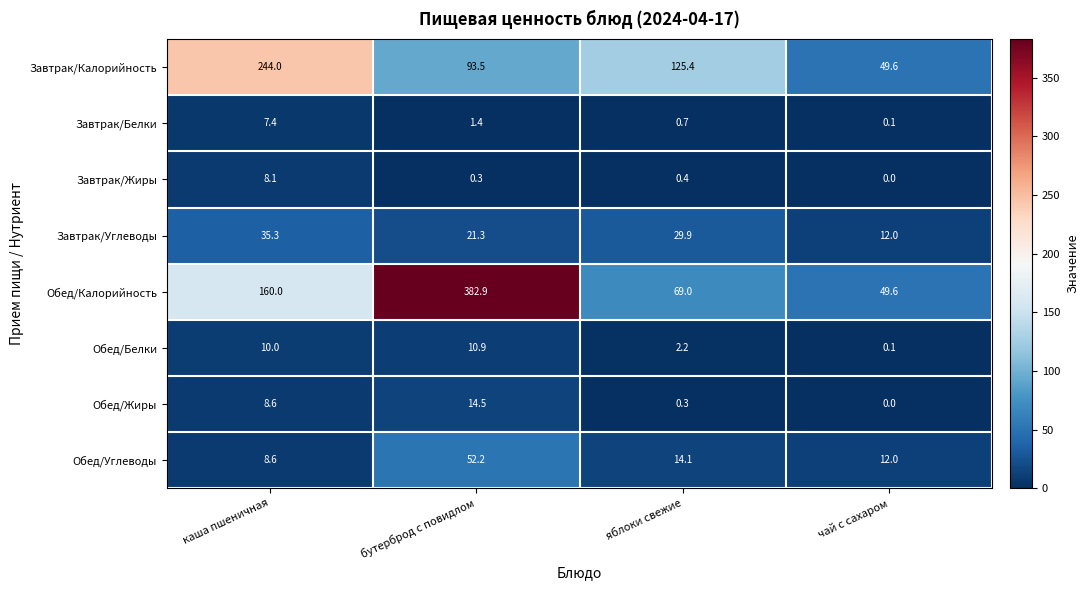

Read the Завтрак/Углеводы value at яблоки свежие.

29.9